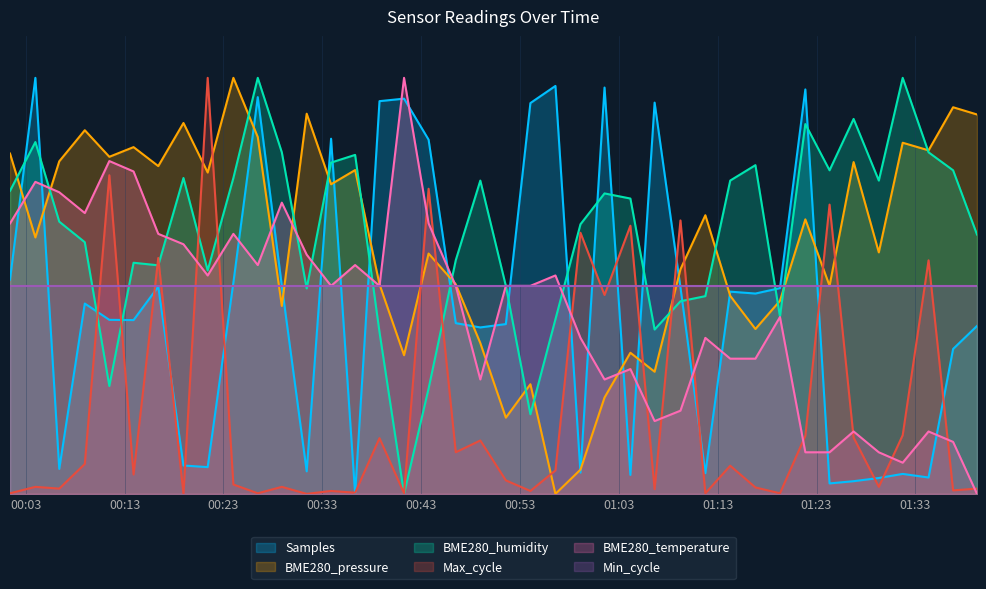

Is it true that BME280_temperature equals 0.8 at 17?

False